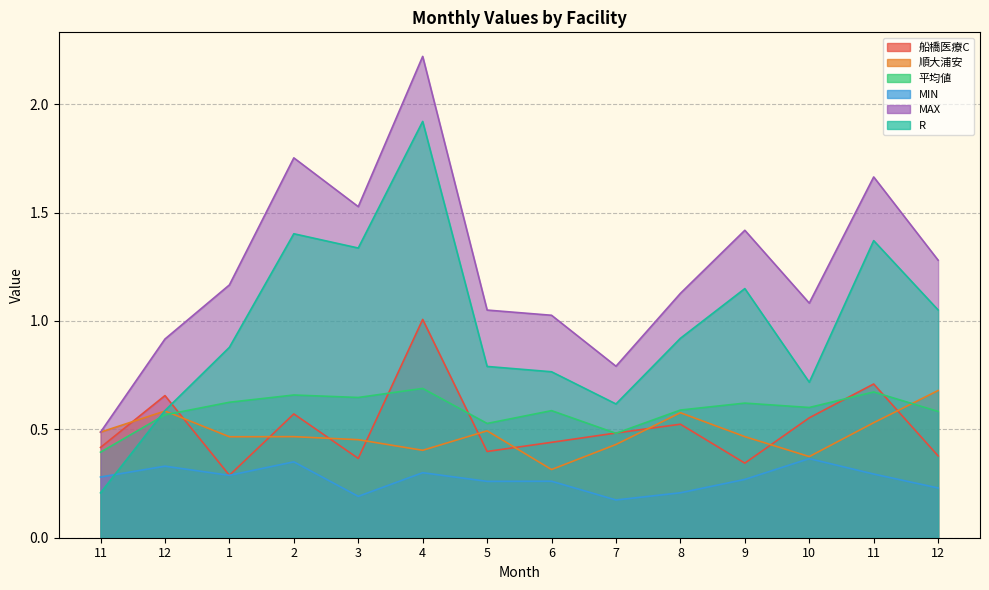

At which category does 平均値 reach its first local valley?

3